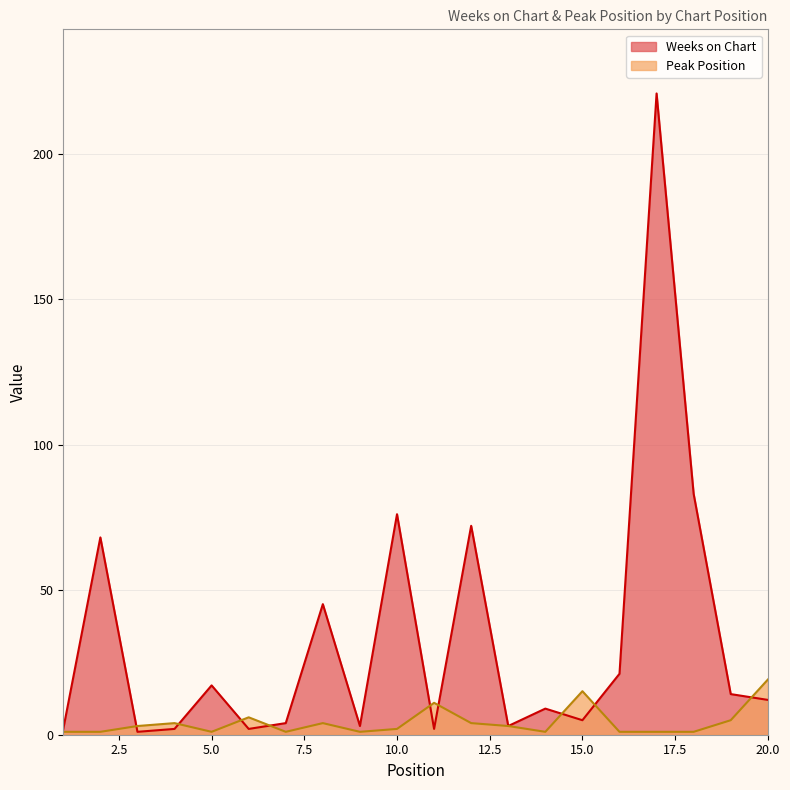

Rank the series at 5.0 from lowest to highest value.

Peak Position, Weeks on Chart